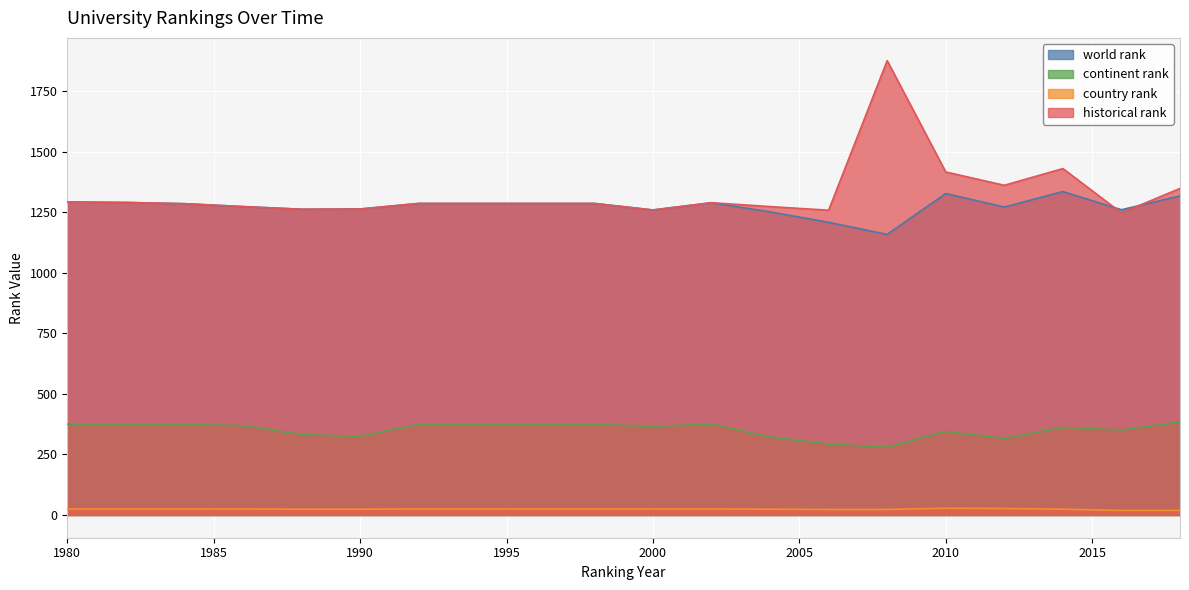

Which series changed the most between 2002 and 2012?

historical rank